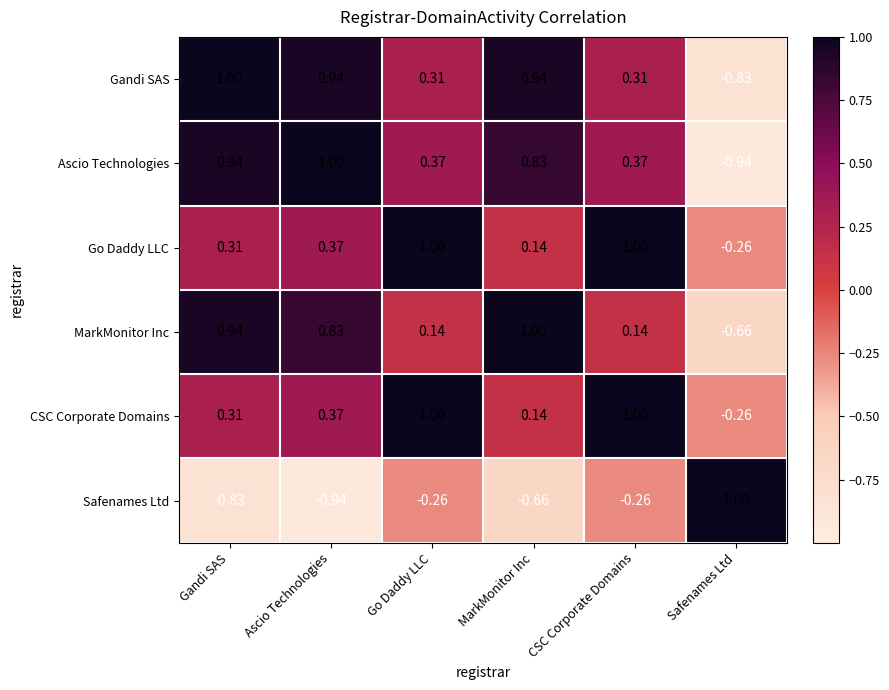

How many distinct data groups are displayed?

6